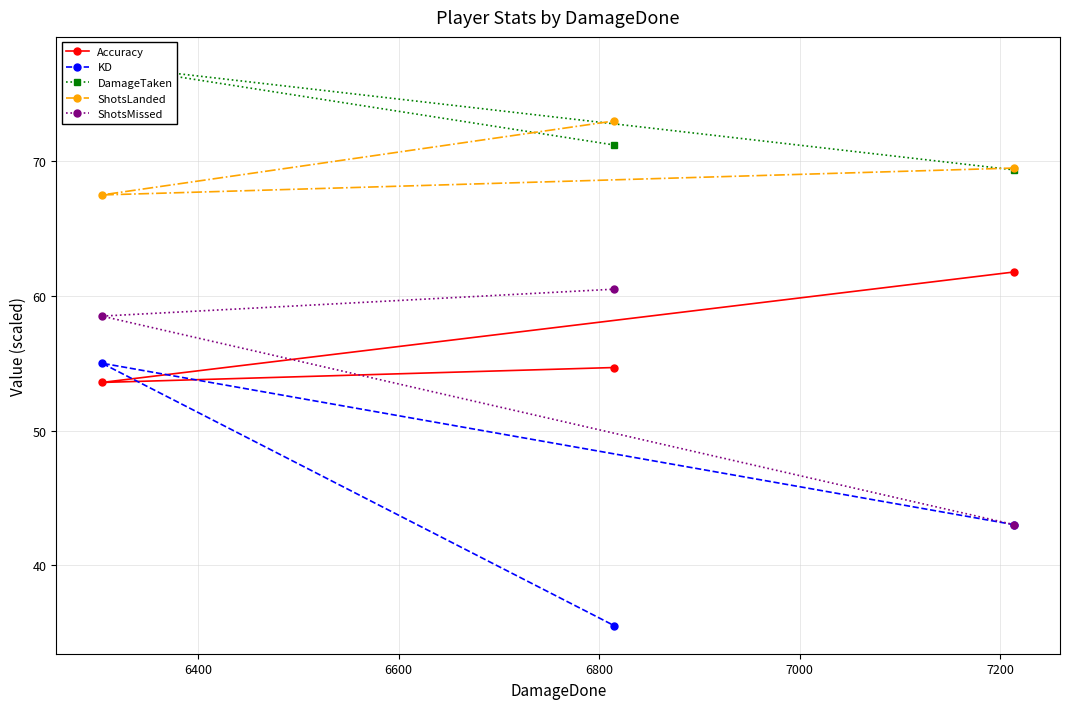

What is the minimum value for Accuracy?

53.6